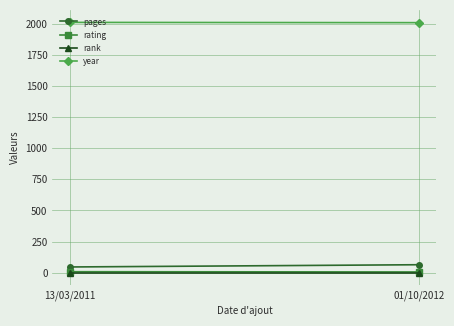

What is the difference between the highest and lowest values at 13/03/2011?

2008